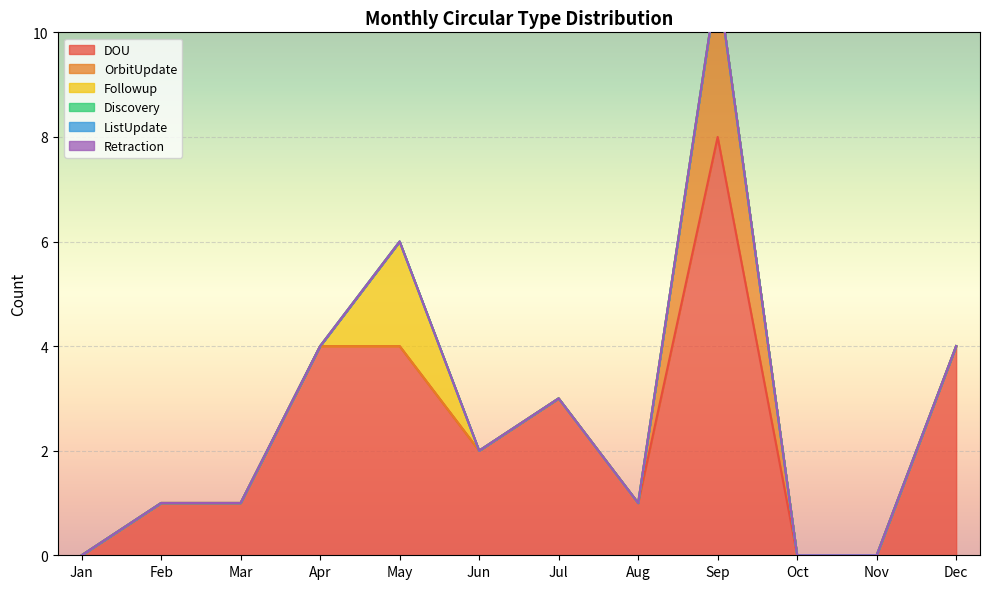

Which category has the highest value in the Followup series?

May